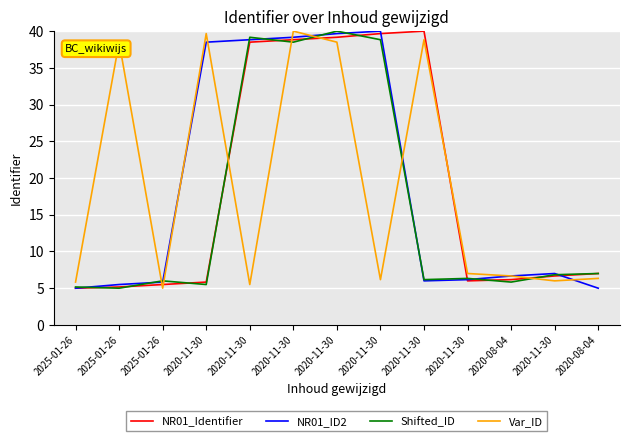

Which series has the largest range (max minus min)?

NR01_Identifier